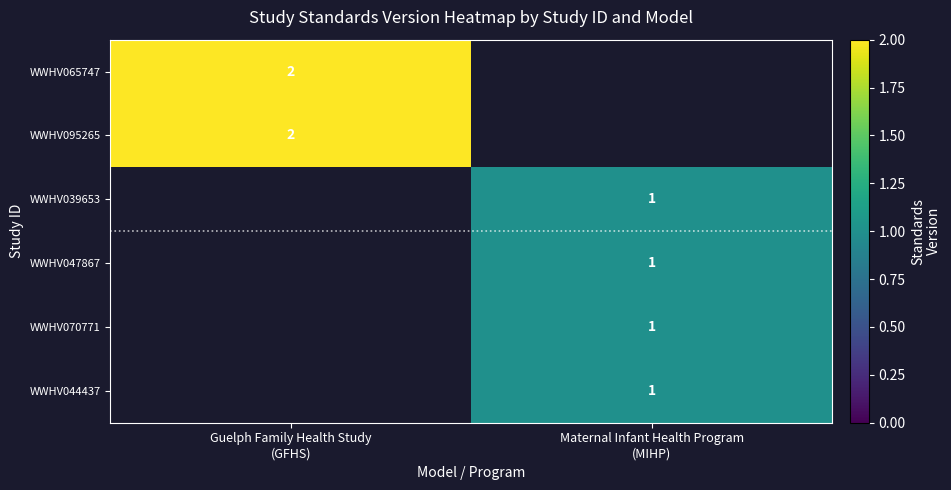

How many data points does each series have?

2